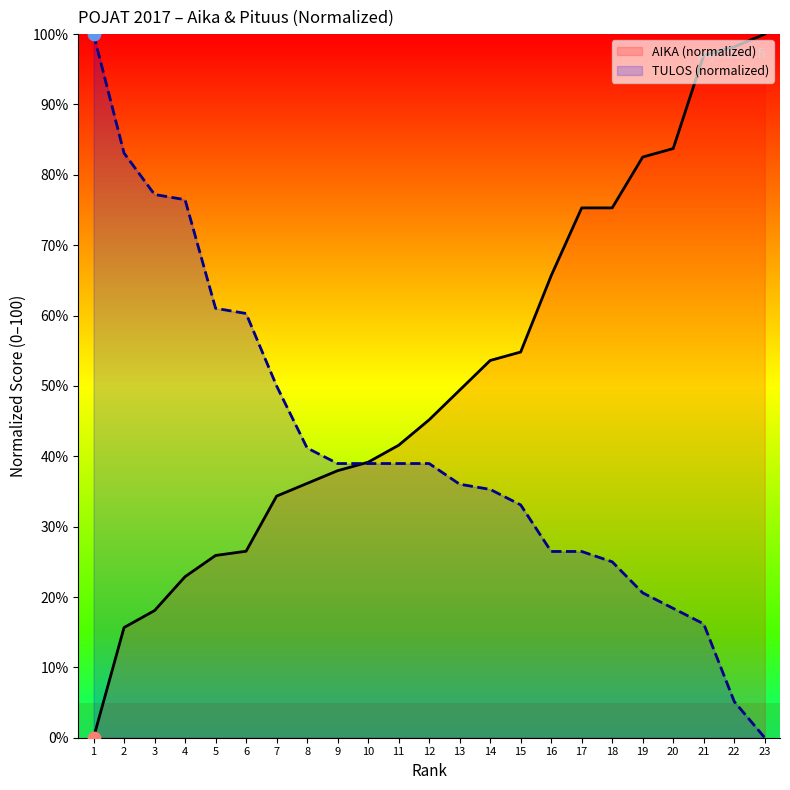

Which series has the largest Y range (max minus min)?

AIKA (norm)